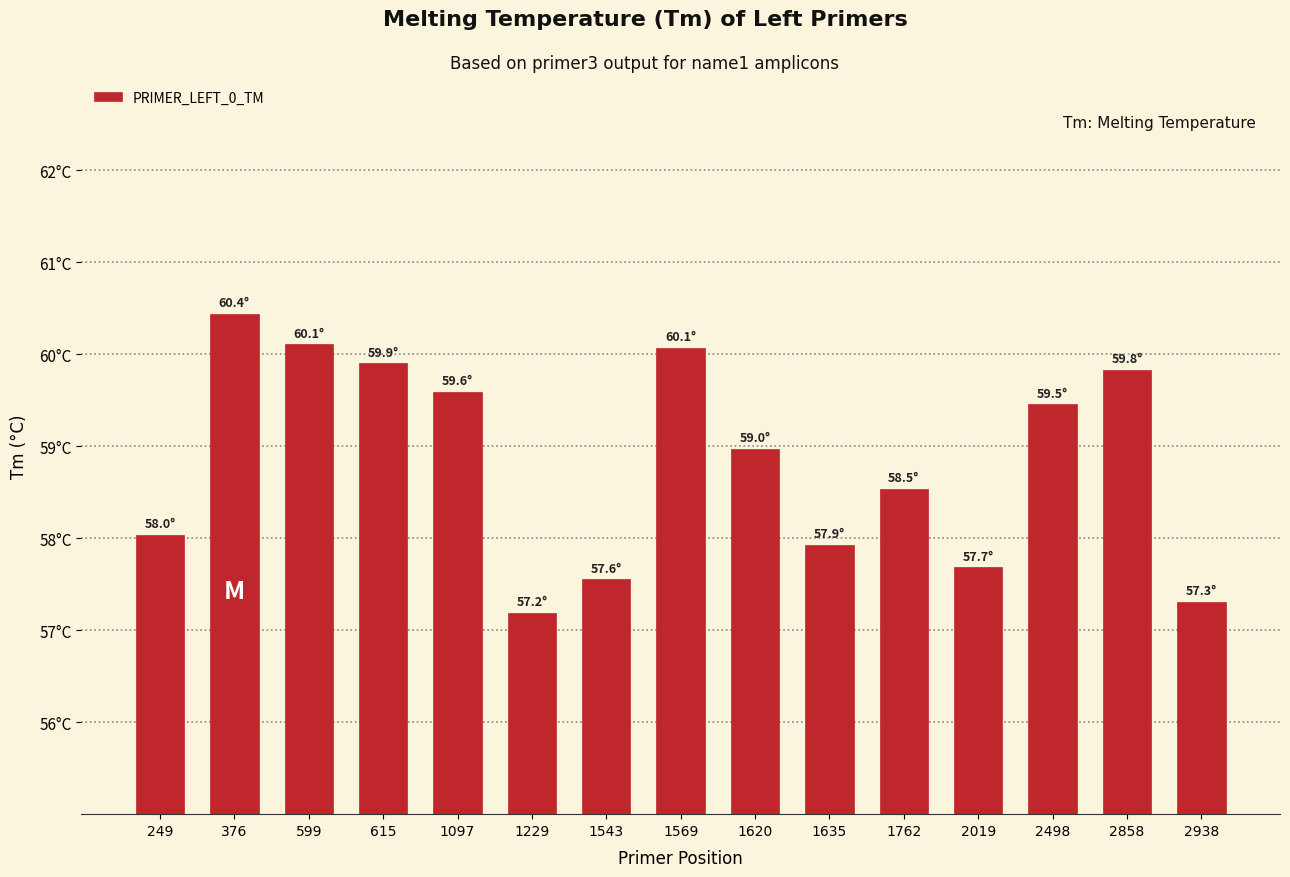

How many data points are less than 58?

5